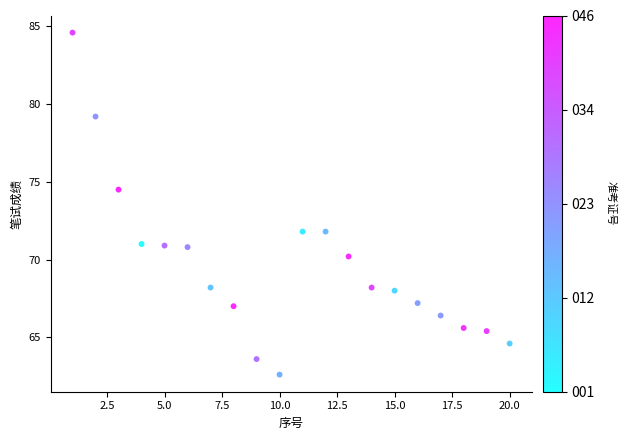

What is the range of X values (max minus min)?

19.0